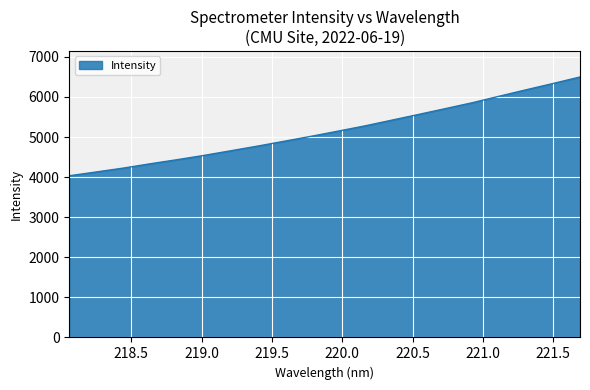

What is the difference between the maximum and minimum values?

2464.4